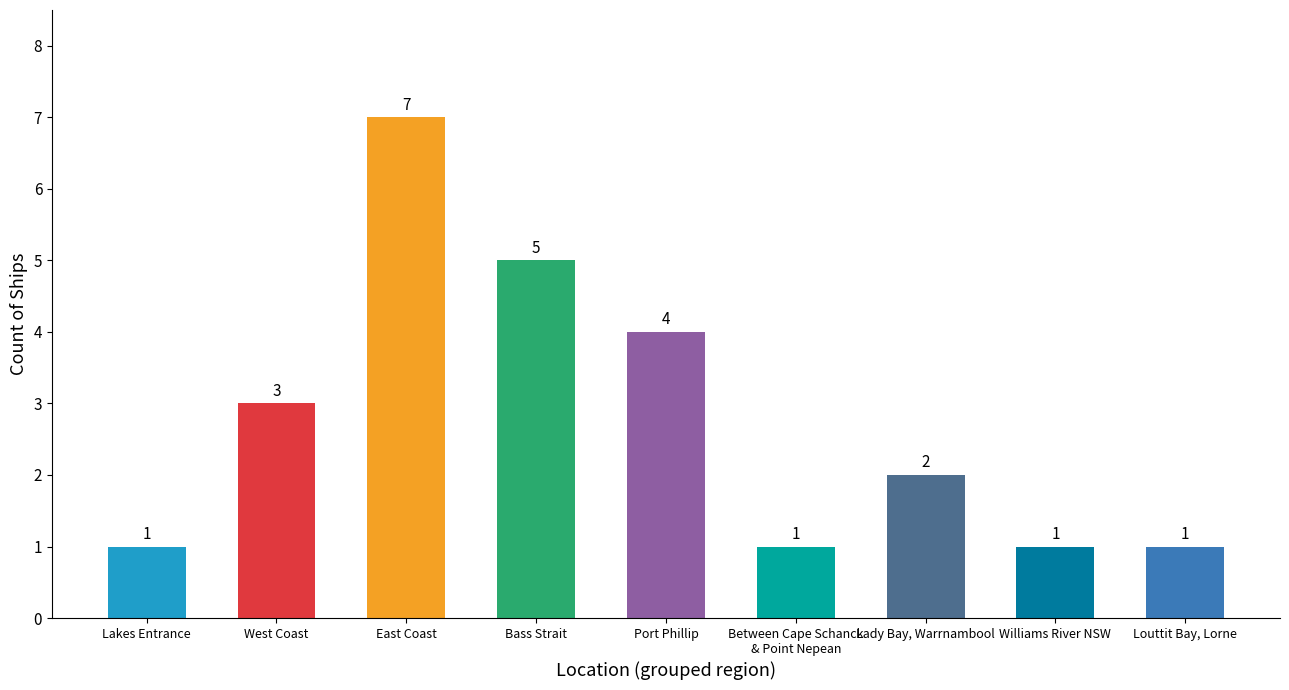

What is the sum of the values at Louttit Bay, Lorne and East Coast?

8